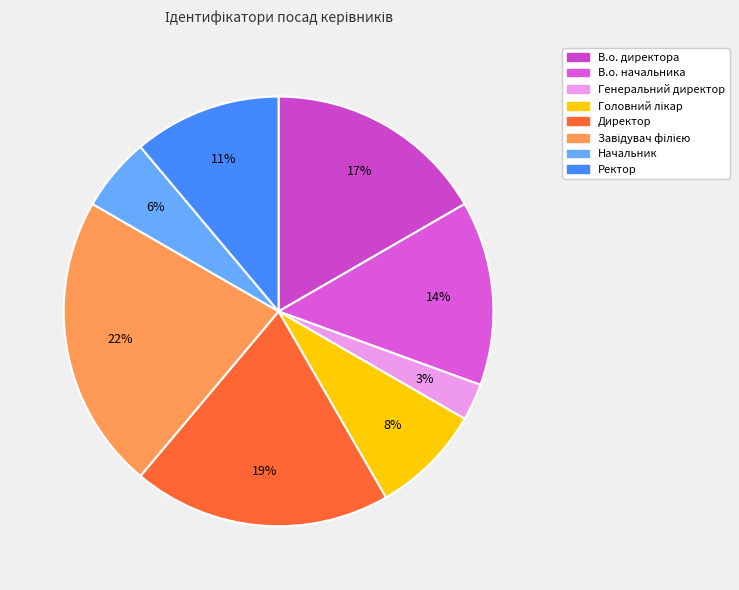

Rank the categories by value from highest to lowest.

Завідувач філією, Директор, В.о. директора, В.о. начальника, Ректор, Головний лікар, Начальник, Генеральний директор